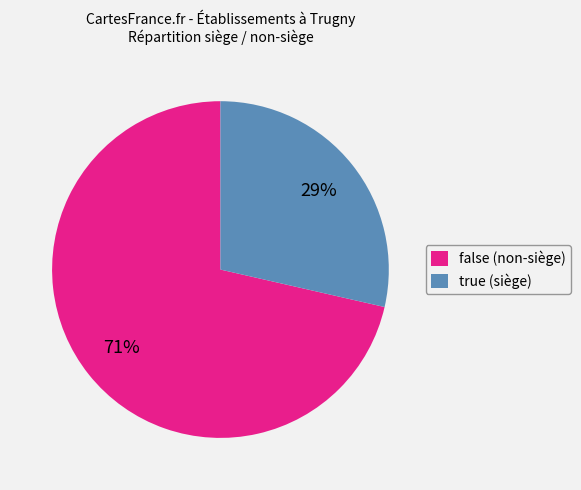

What percentage is the true slice, to the nearest percent?

29%